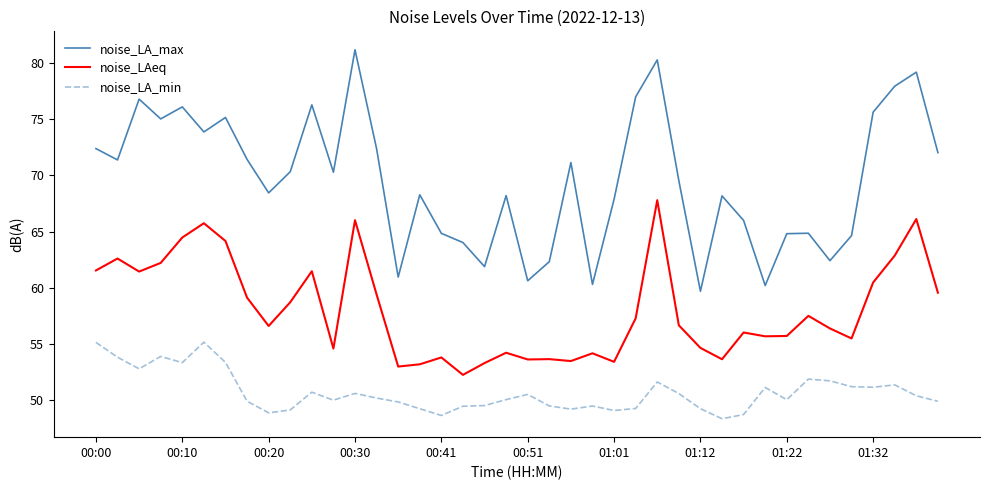

List the series in order of their overall mean, lowest first.

noise_LA_min, noise_LAeq, noise_LA_max